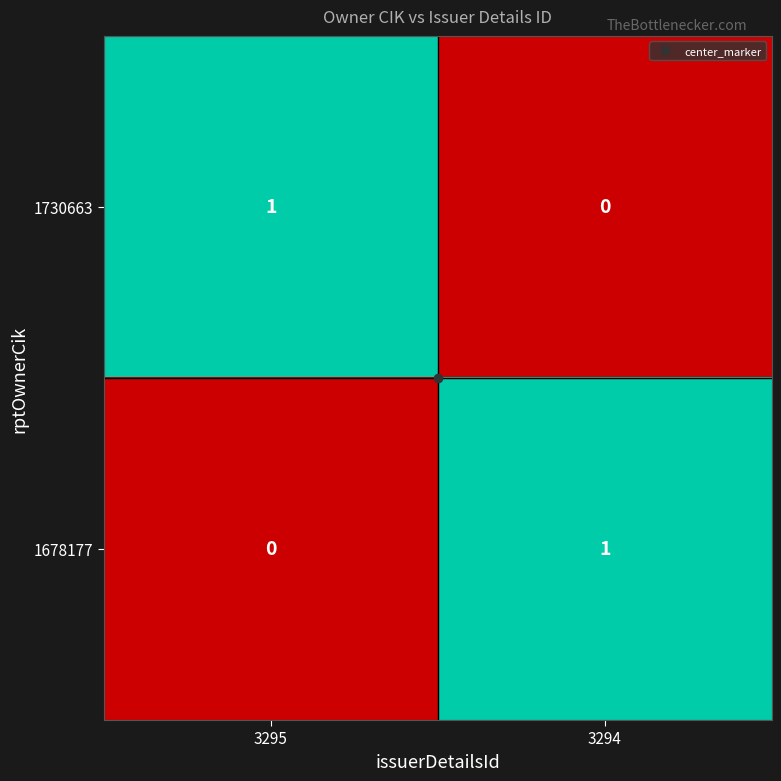

Is it true that 1678177 equals 0 at 3294?

False